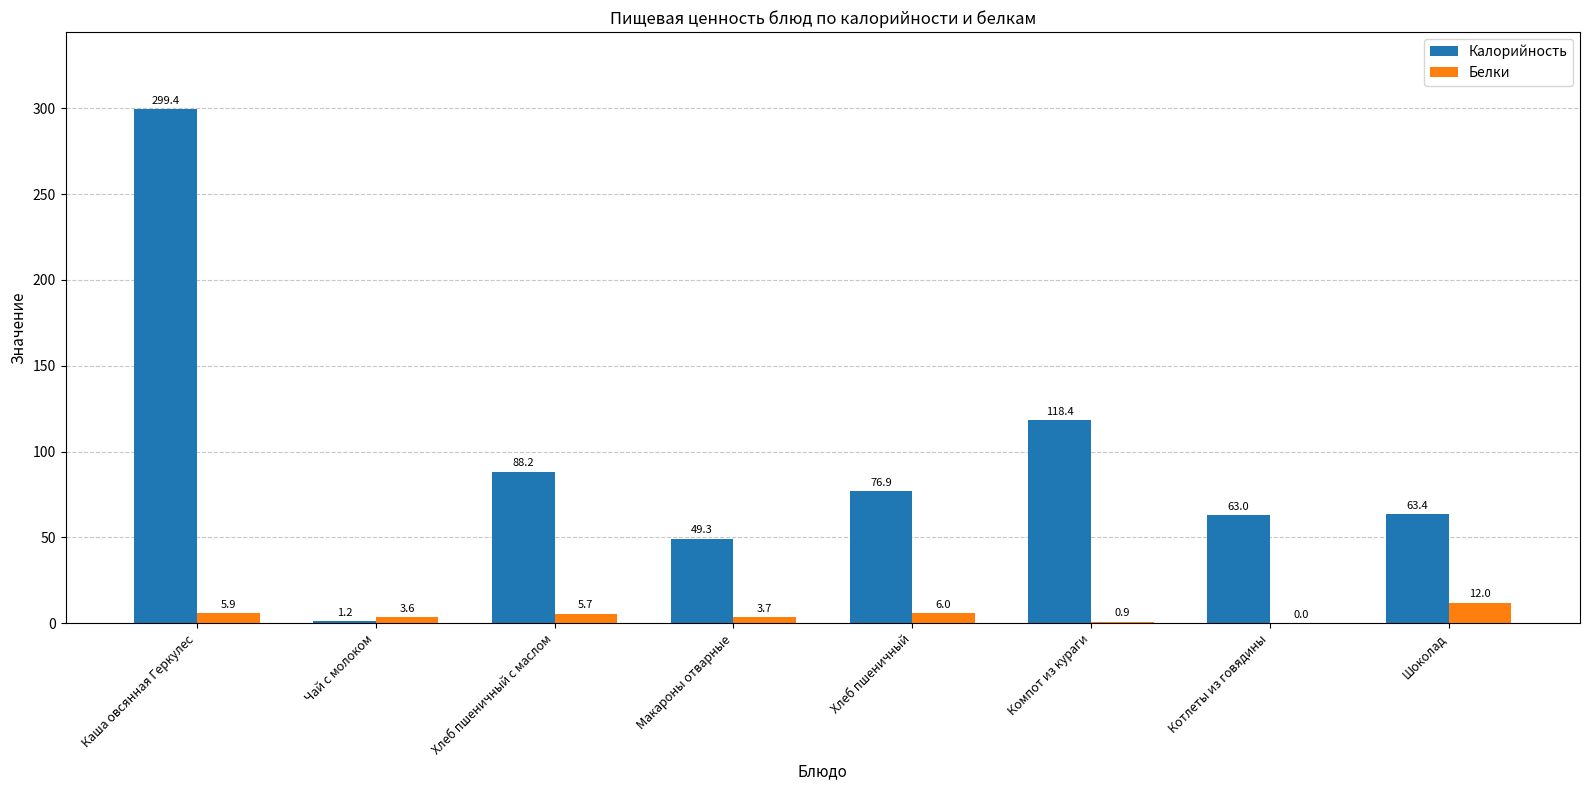

Are the bars grouped side by side (vs. stacked)?

Yes